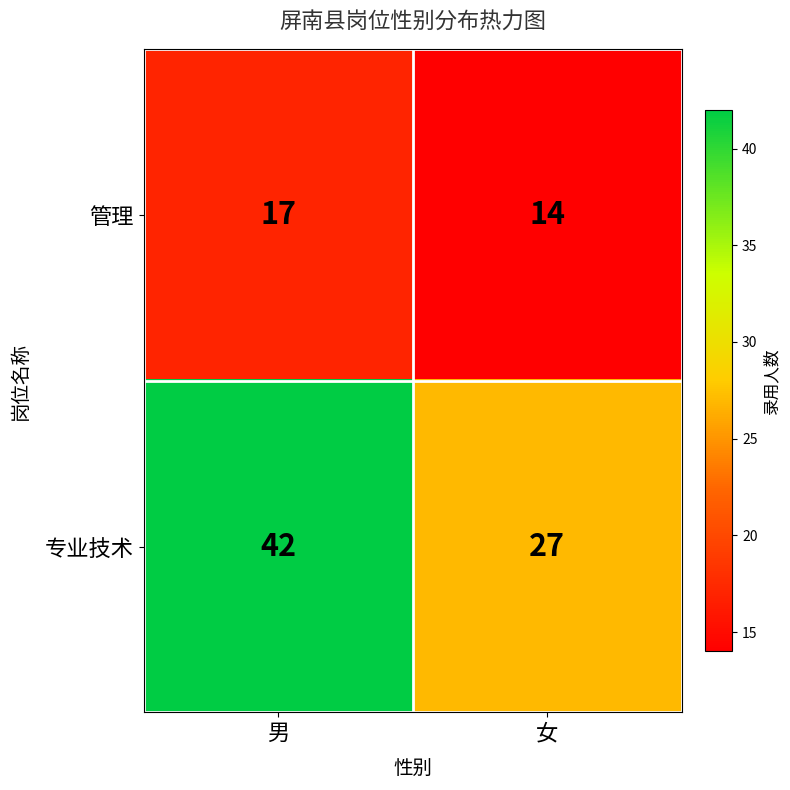

What is the difference between the 管理 values at 男 and 女?

3